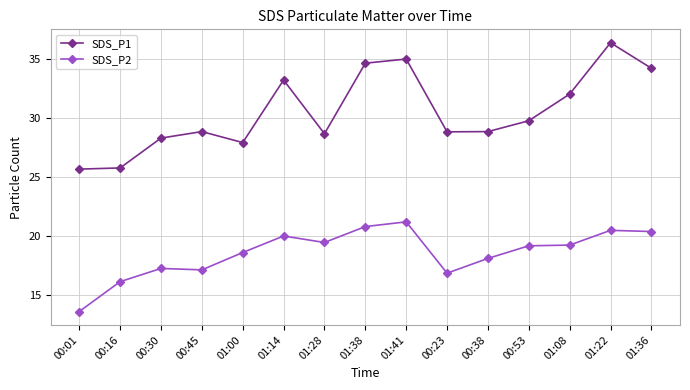

The SDS_P1 series shows 12.6 at 00:30. True or false?

False